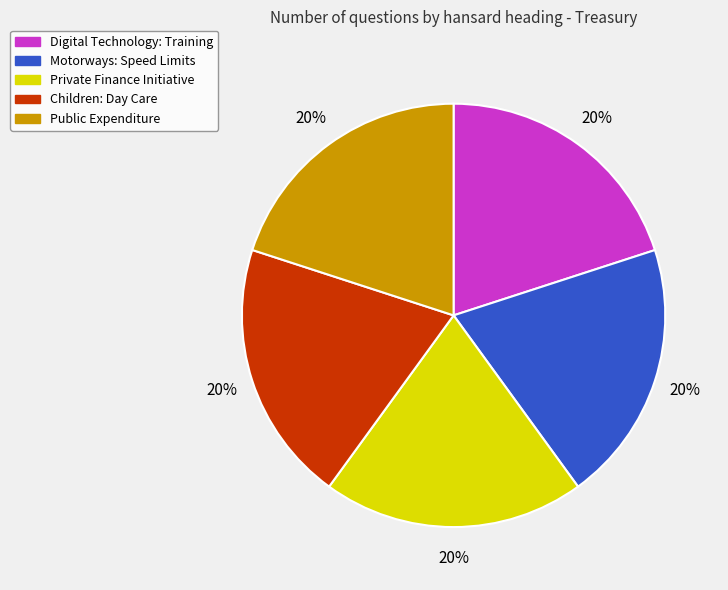

Does Children: Day Care account for over 50% of the chart?

No